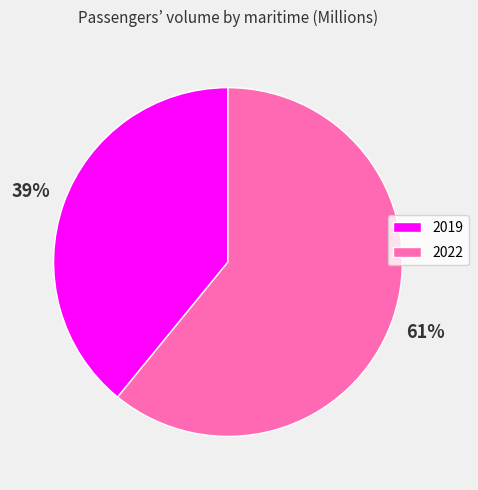

Rank the categories by value from lowest to highest.

2019, 2022